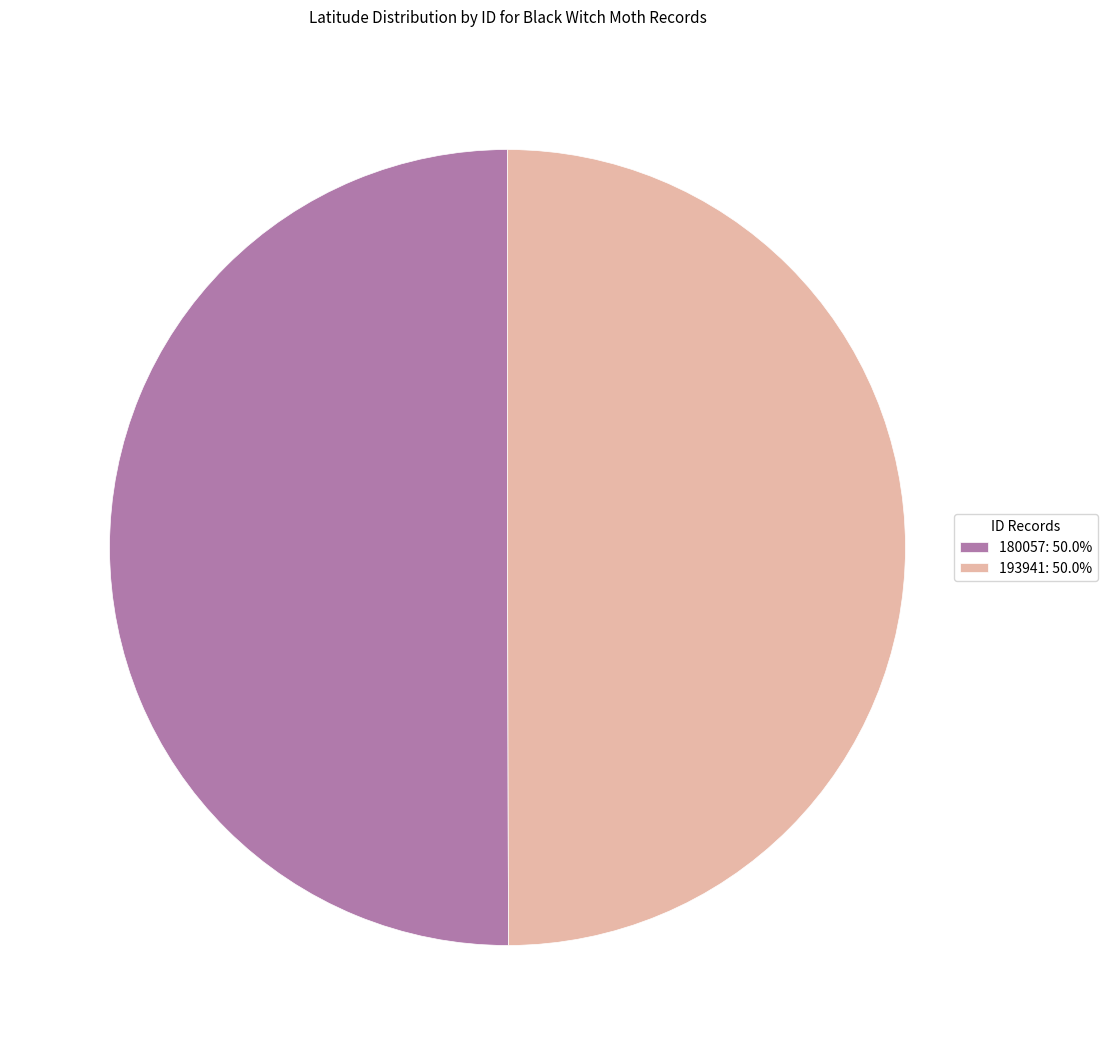

Combined, do 193941: 50.0% and 180057: 50.0% account for over 50%?

Yes